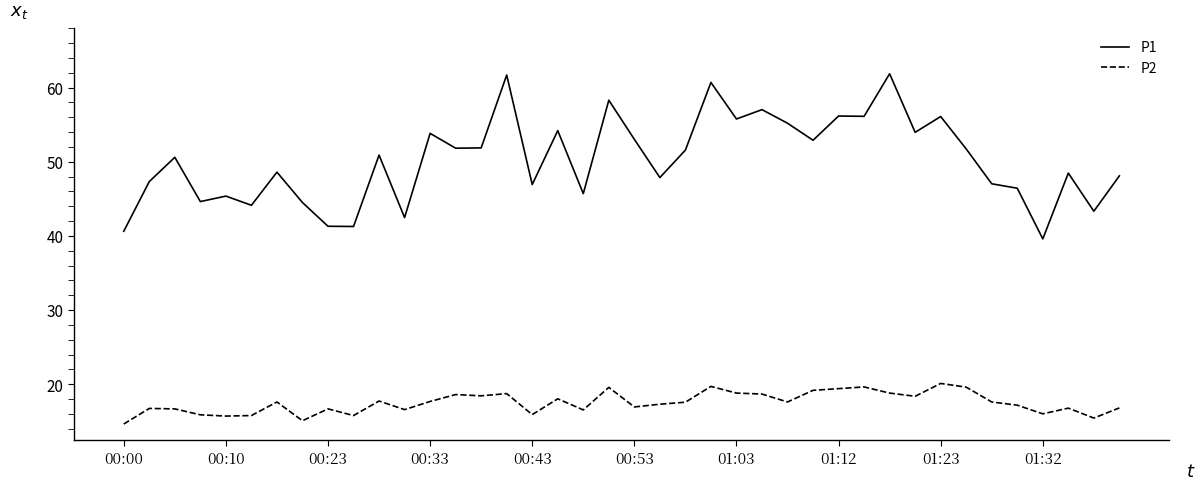

Which series has the largest total across all categories?

P1